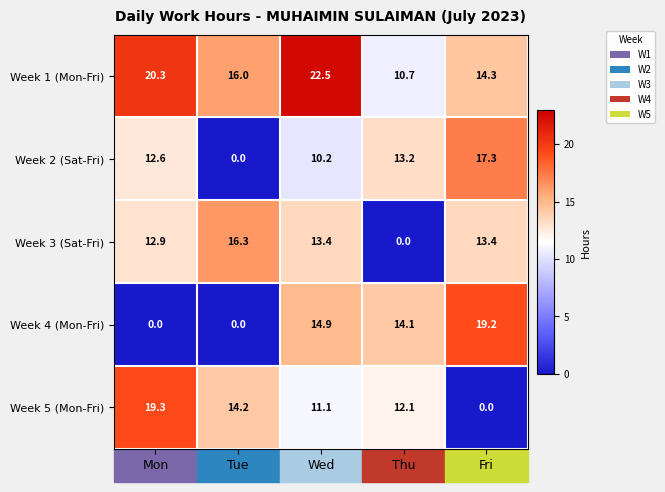

What is the difference between the Week 1 (Mon-Fri) values at Fri and Wed?

8.2